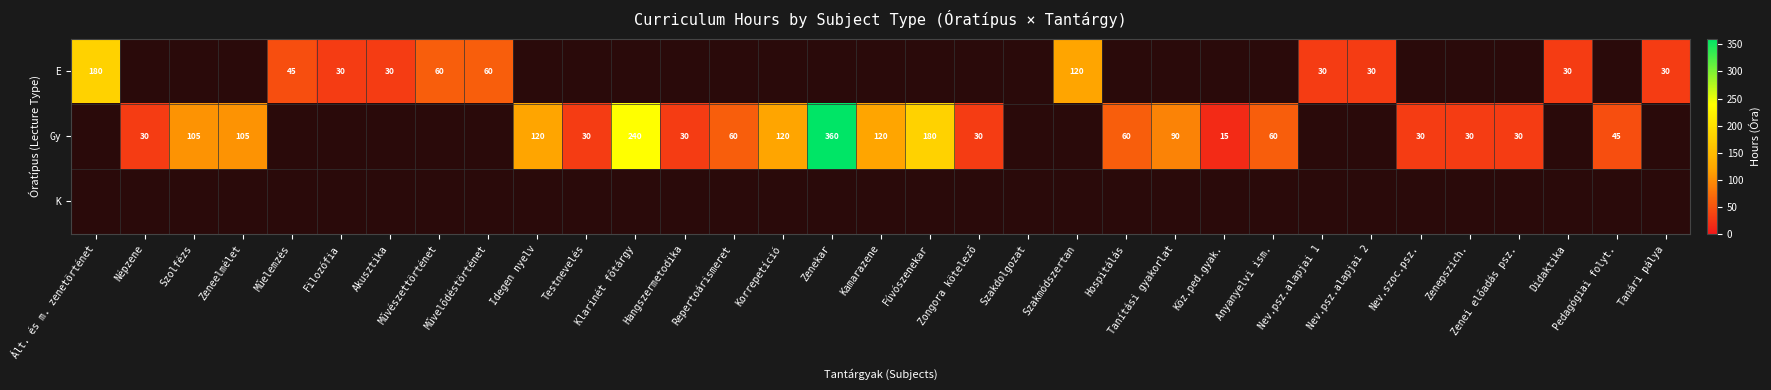

How many distinct data groups are displayed?

3